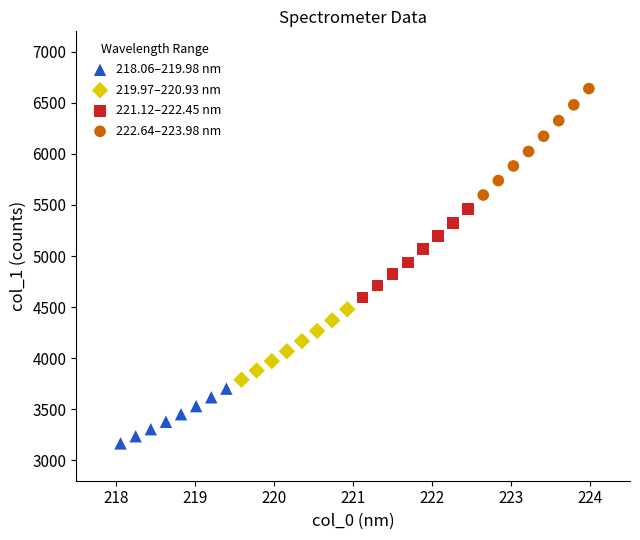

Which series reaches the minimum Y coordinate?

218.06–219.98 nm